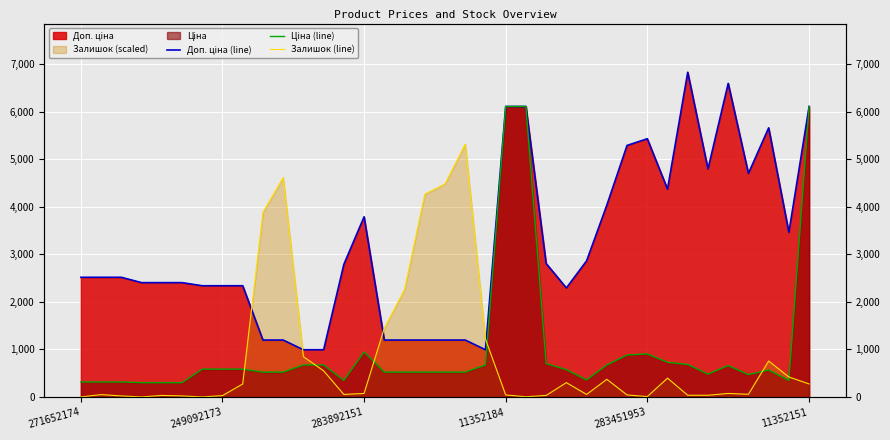

Where is Залишок (line) nearest to the value 2660?

16